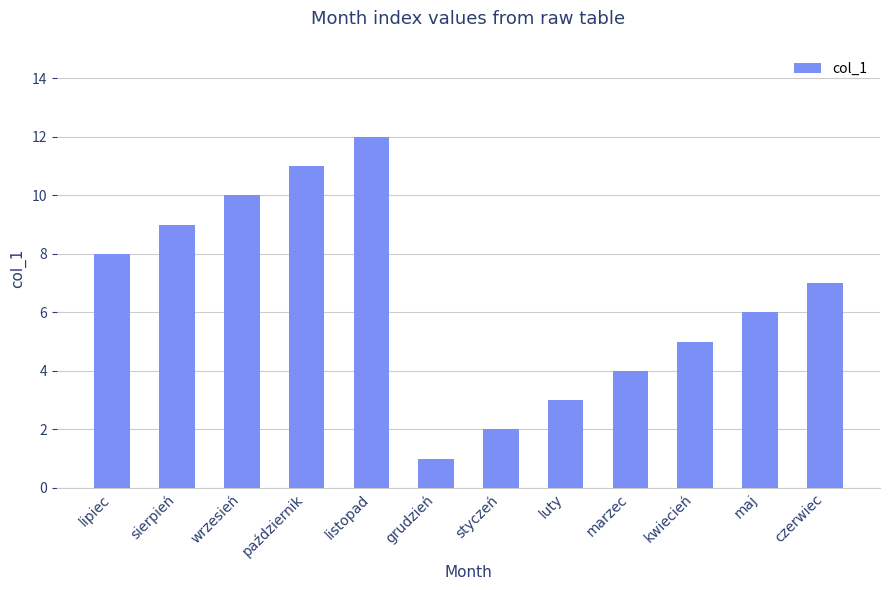

What is the maximum value shown in the chart?

12